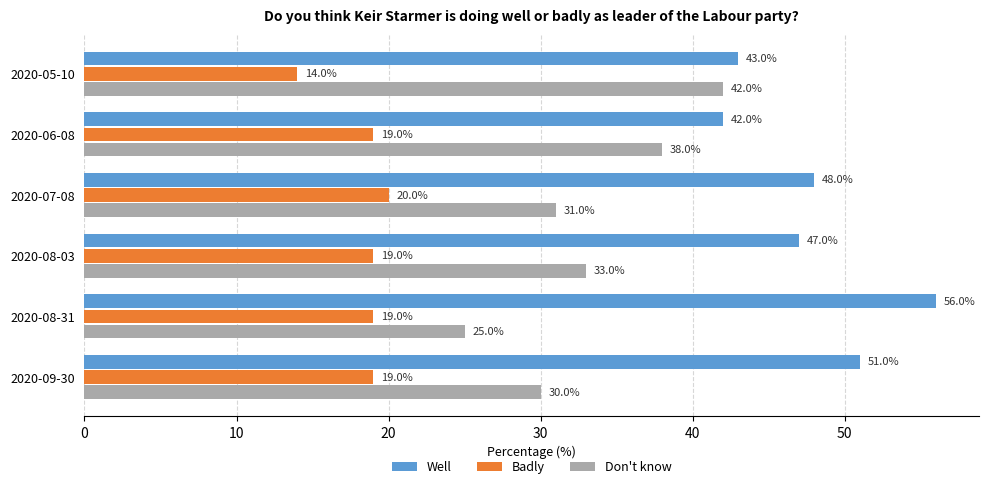

What are all the series names shown in the legend?

Well, Badly, Don't know